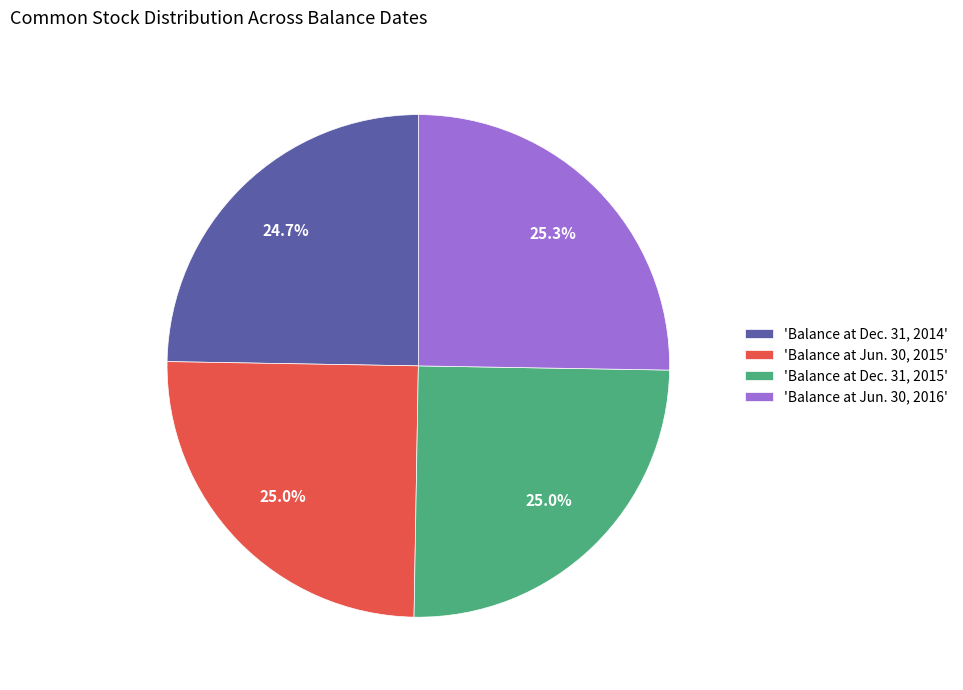

What is the total percentage of 'Balance at Jun. 30, 2015' and 'Balance at Jun. 30, 2016'?

50.3%